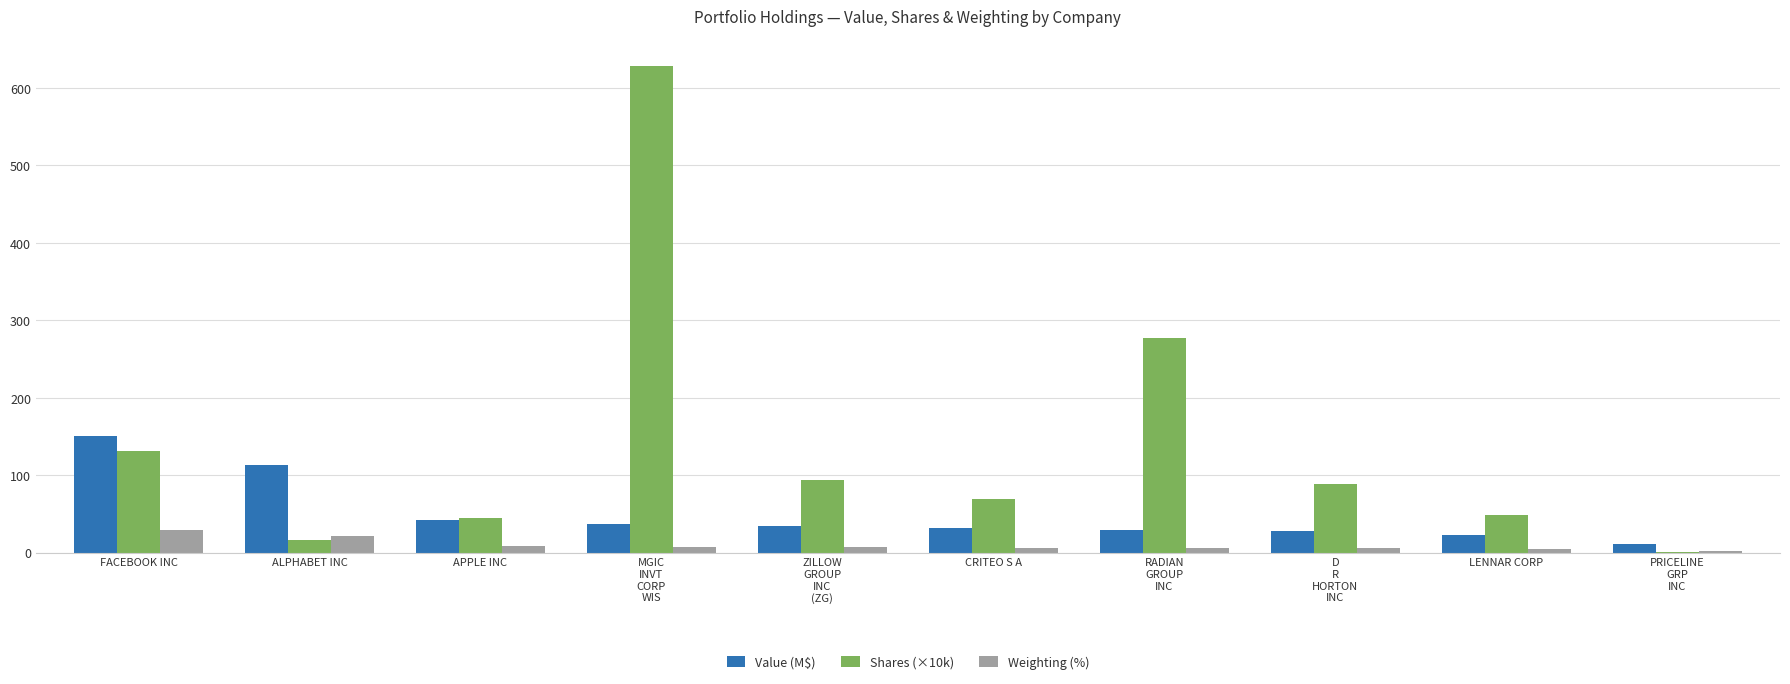

What is the greatest value displayed?

628.2